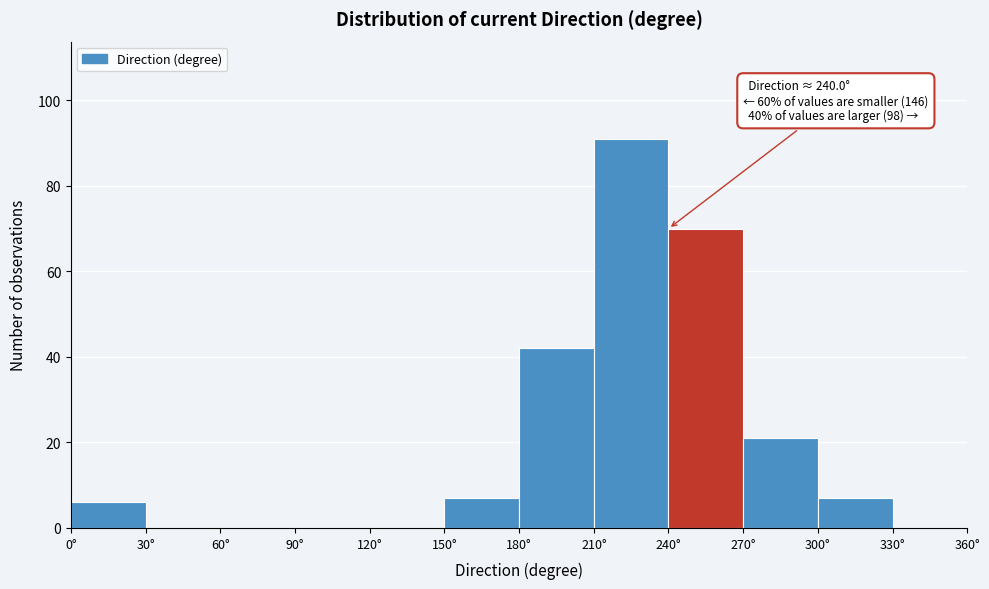

Over which range of the x-axis is the bar tallest?

210 to 240